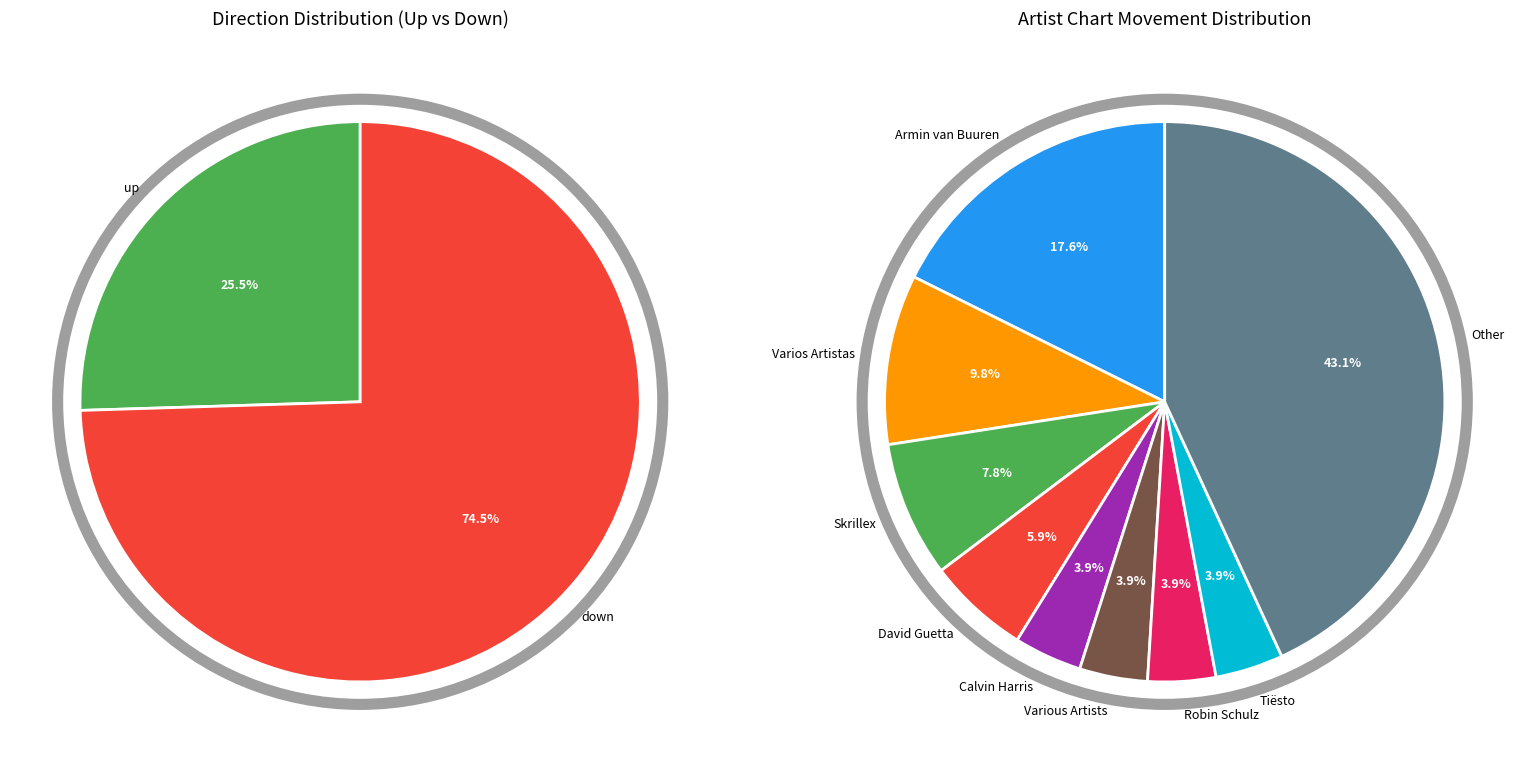

What percentage is NOT represented by down?

25.5%